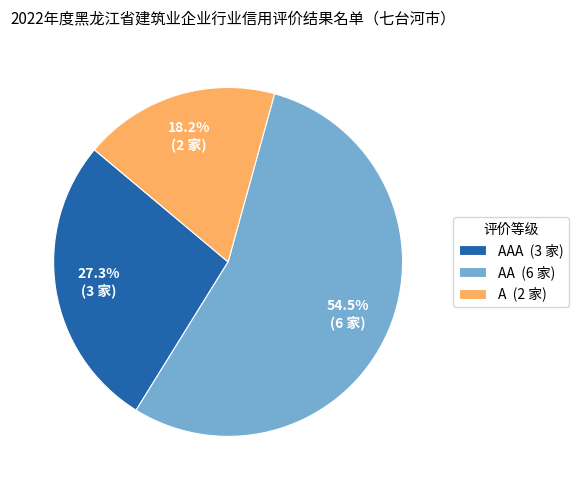

Is there any slice that represents more than half of the pie?

Yes